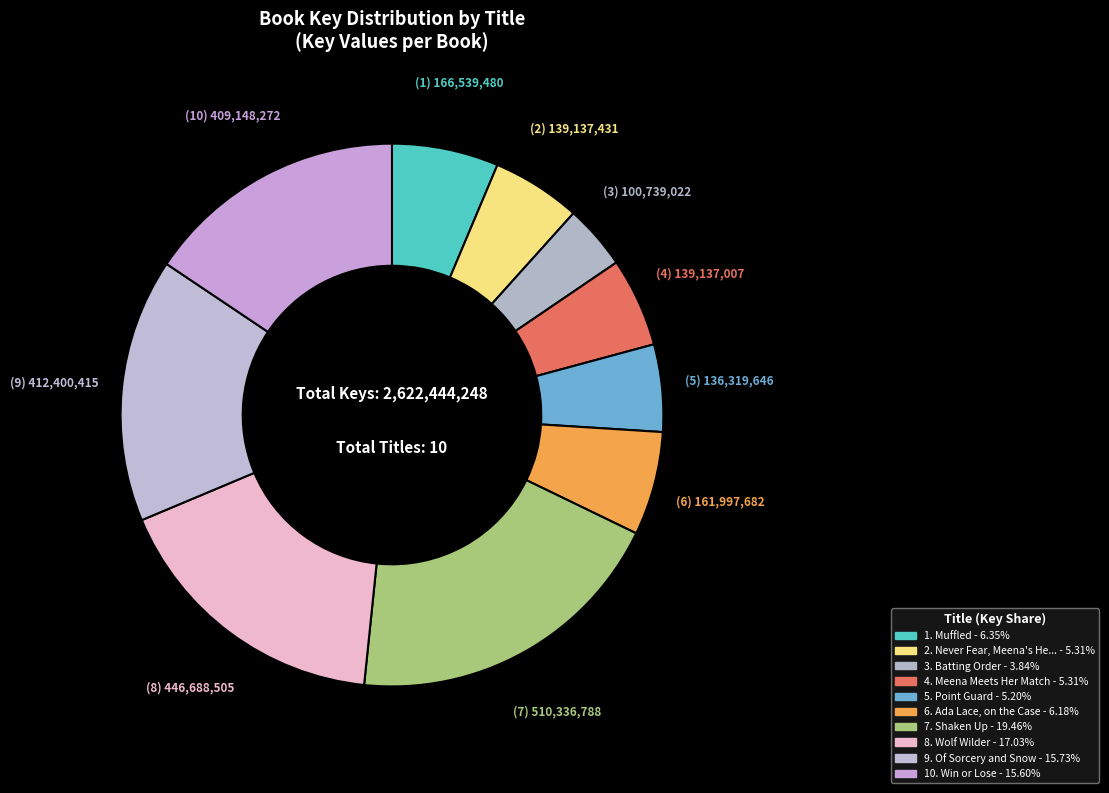

Count the number of slices in the pie.

10